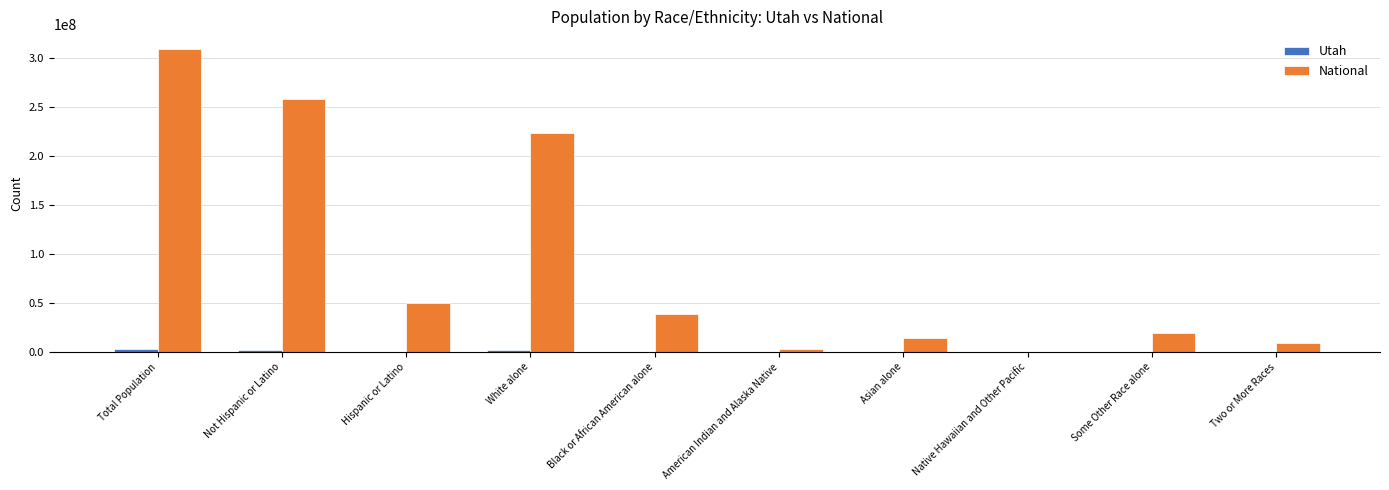

What is the sum of all National values?

926236614